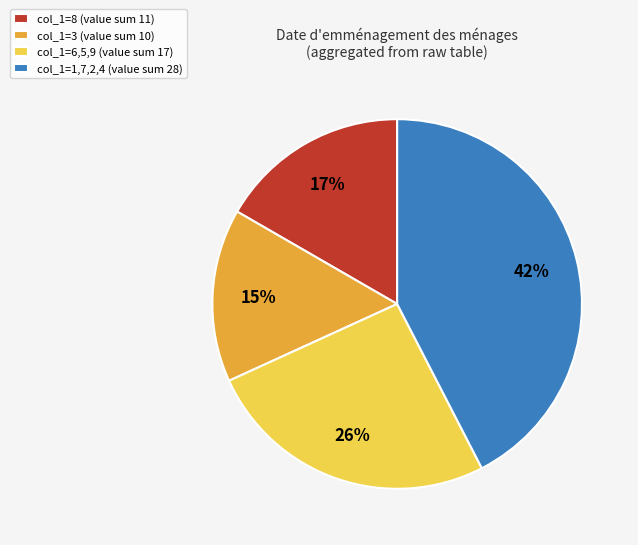

Which category has the biggest portion of the pie?

col_1=1,7,2,4 (value sum 28)